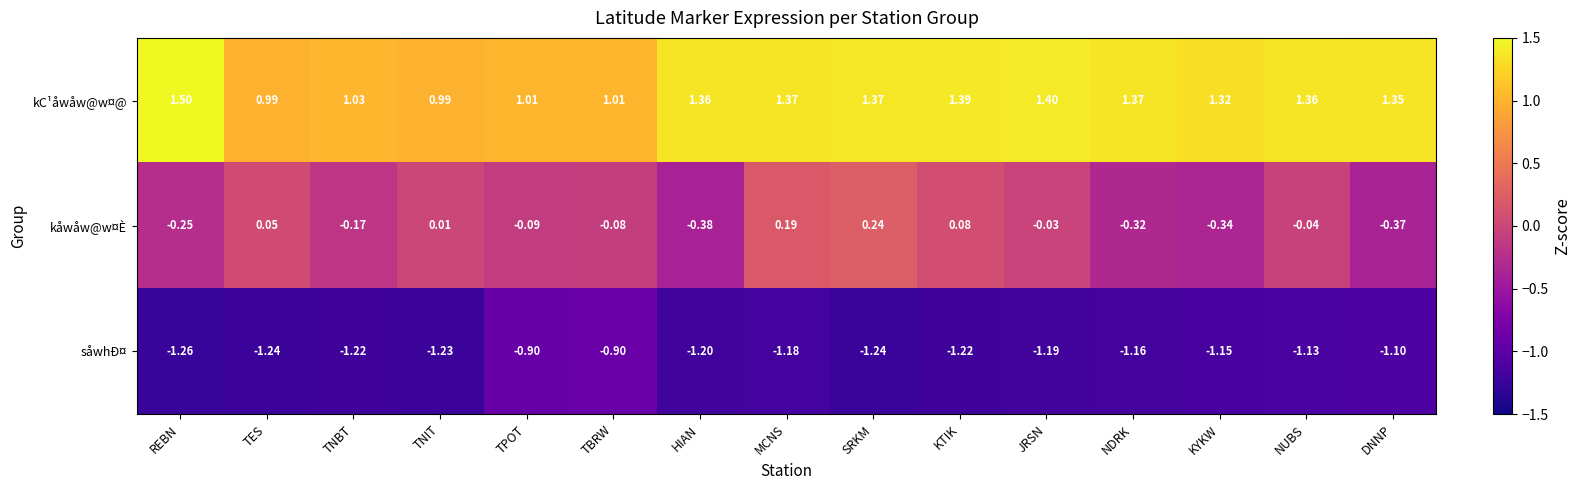

What is the spread (max minus min) of values at TNIT?

2.2